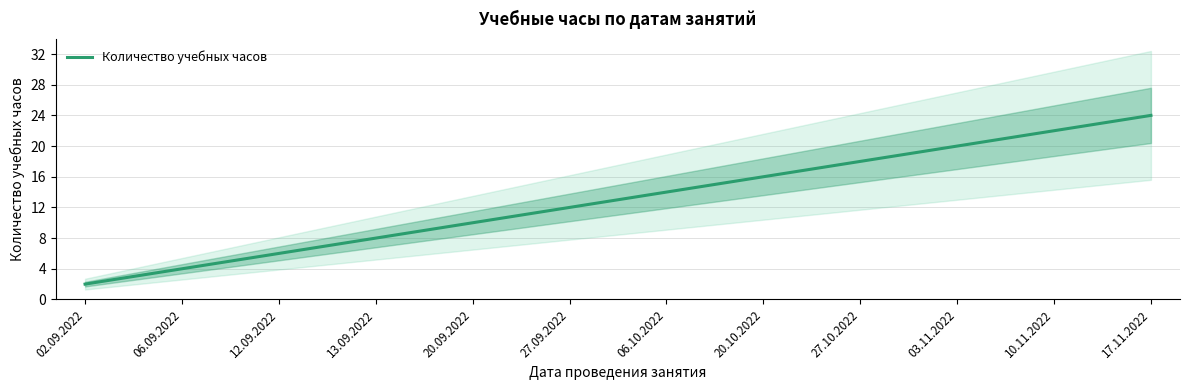

Where does the data first go above 14?

20.10.2022